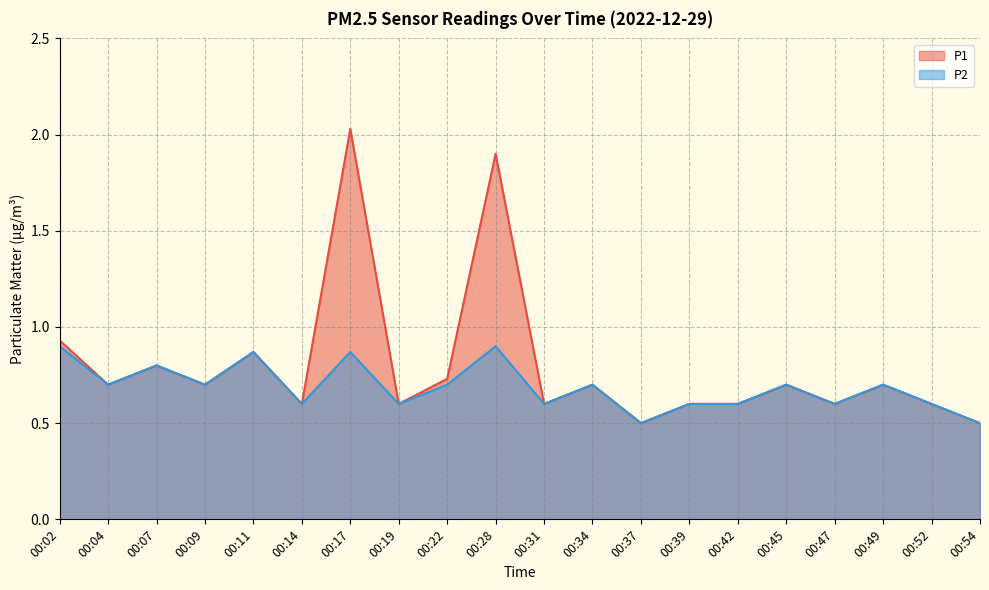

At which category does P1 reach its first local peak?

00:07